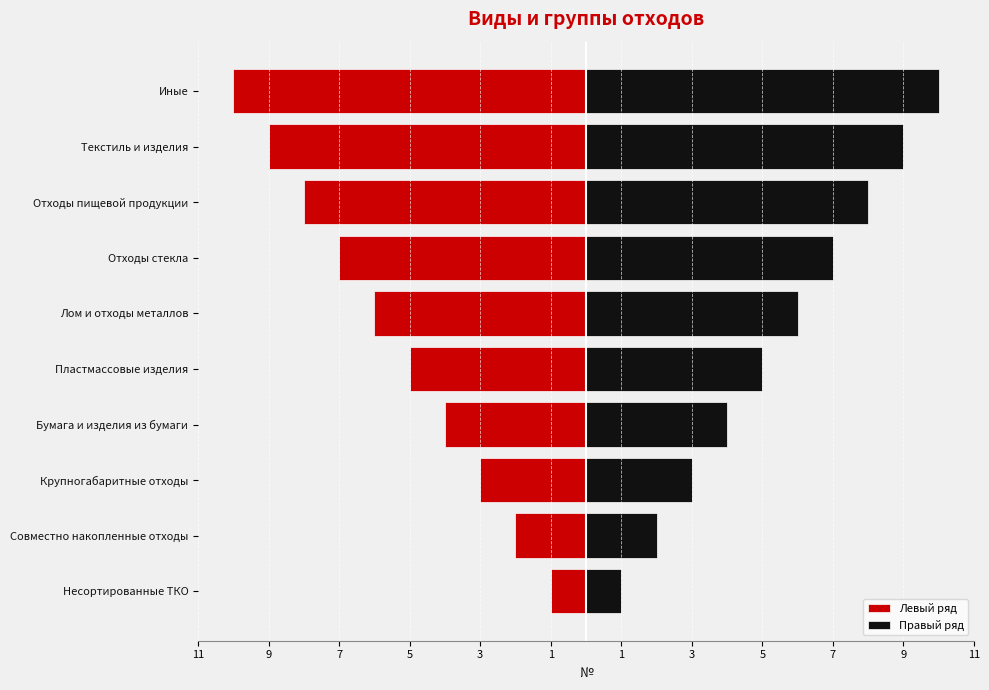

What is the highest value of the Правый ряд series?

10